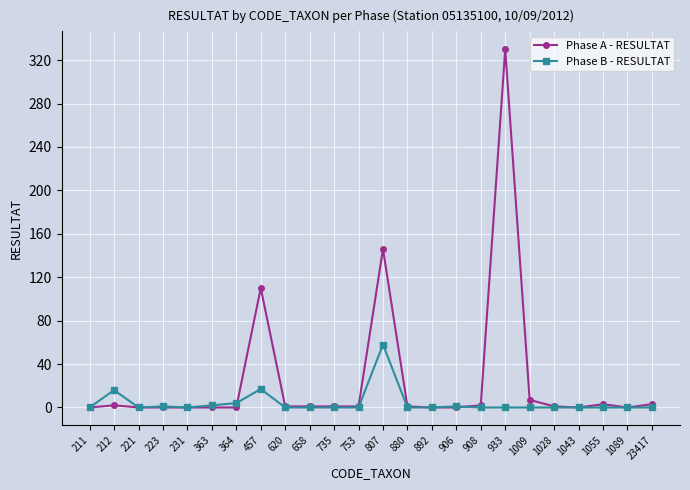

What is the difference between the second highest and second lowest values in the Phase B - RESULTAT series?

17